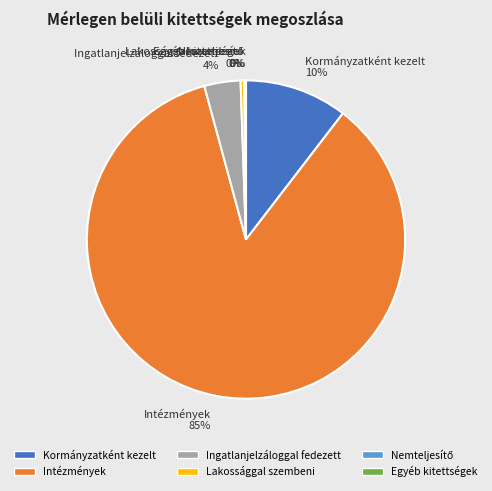

To the nearest percent, what is the average slice percentage?

17%